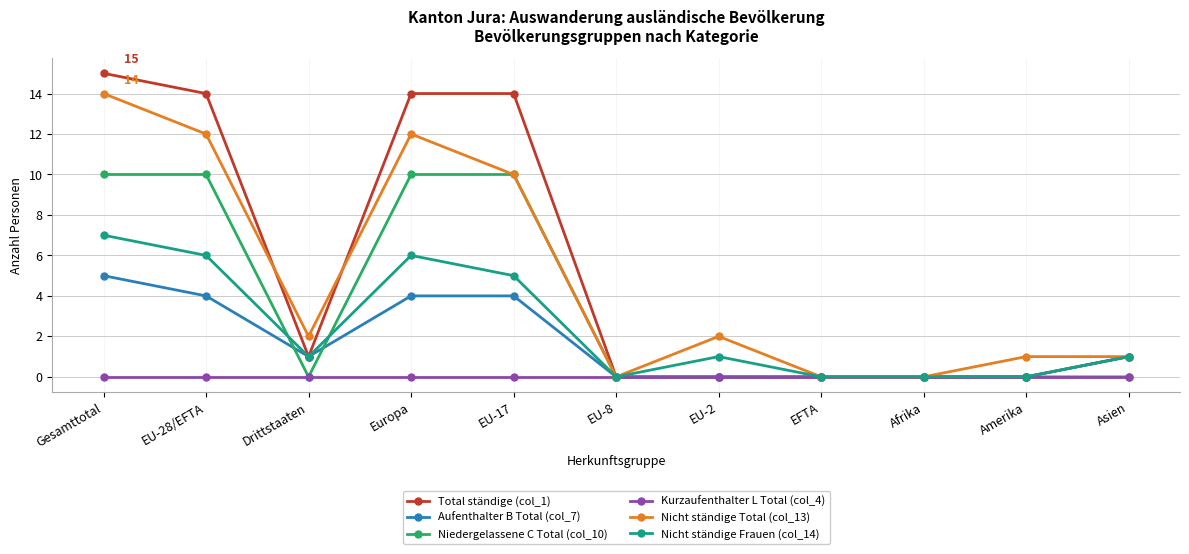

The Nicht ständige Frauen (col_14) series shows 6 at Europa. True or false?

True